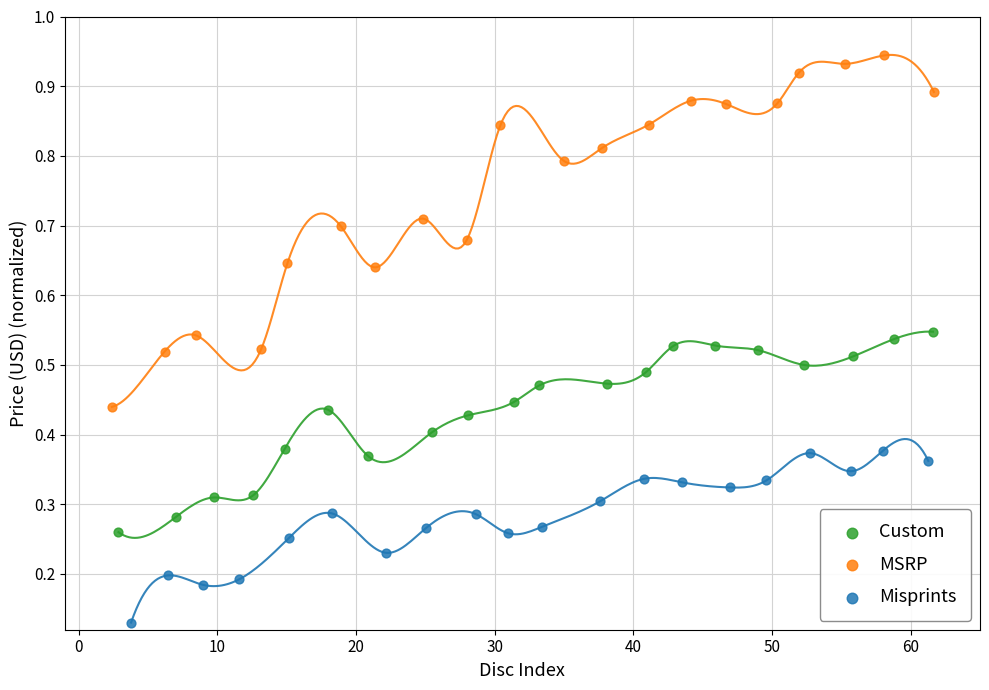

Which series has the largest Y range (max minus min)?

MSRP